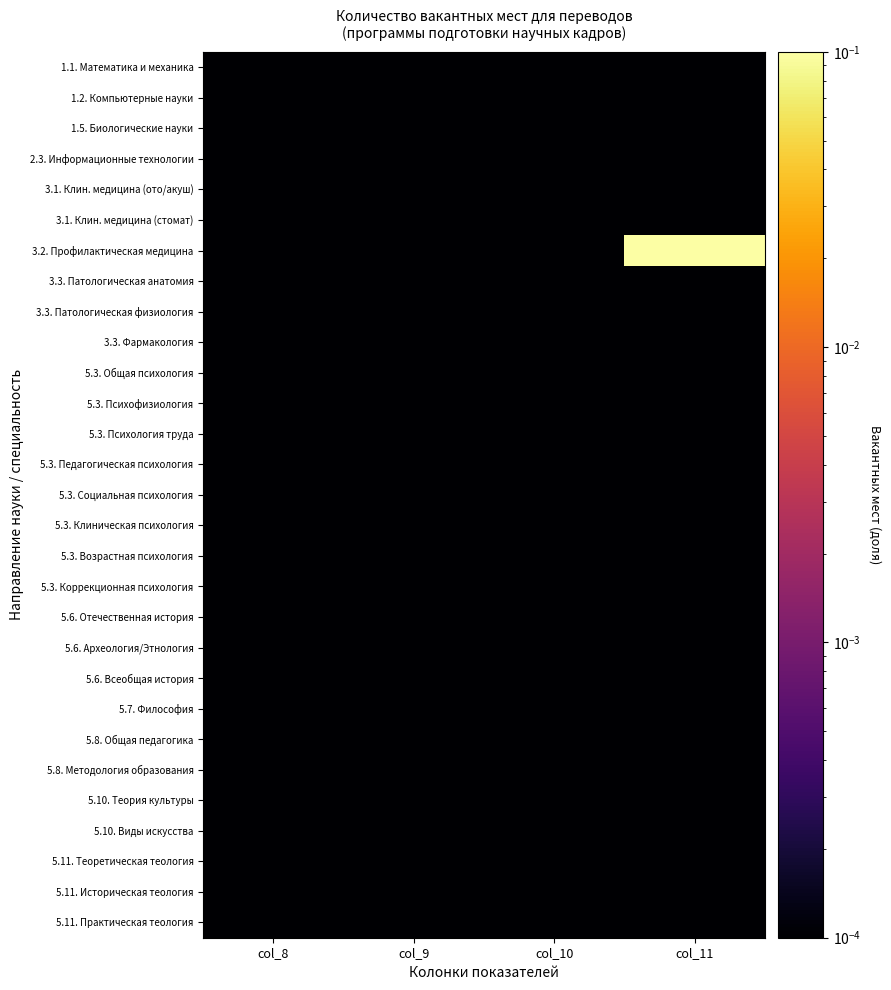

Which series has the largest range (max minus min)?

3.2. Профилактическая медицина